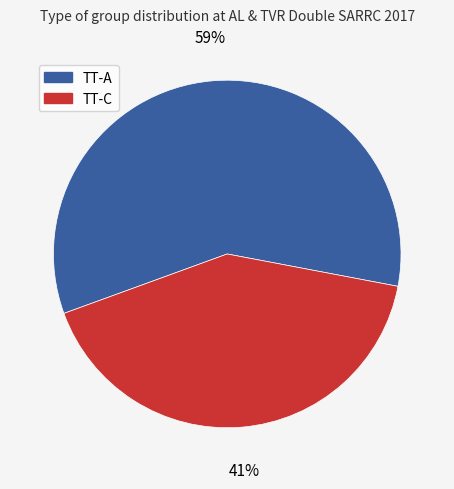

Which category has the smallest portion of the pie?

TT-C